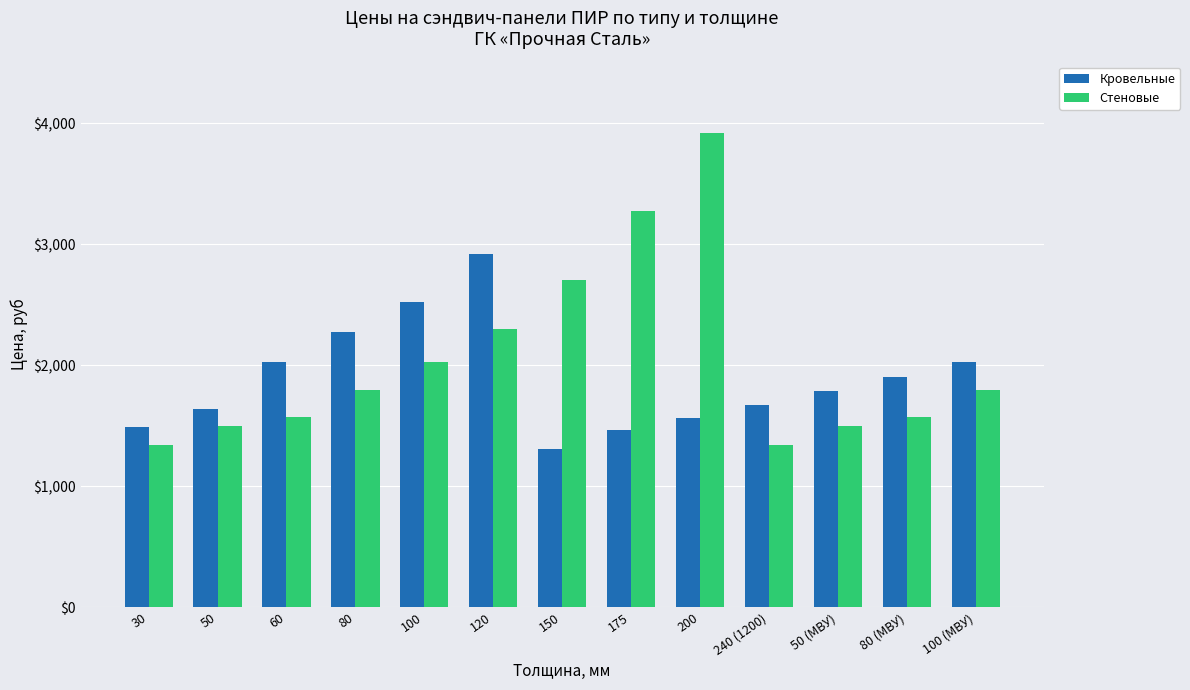

What is the minimum value for Стеновые?

1339